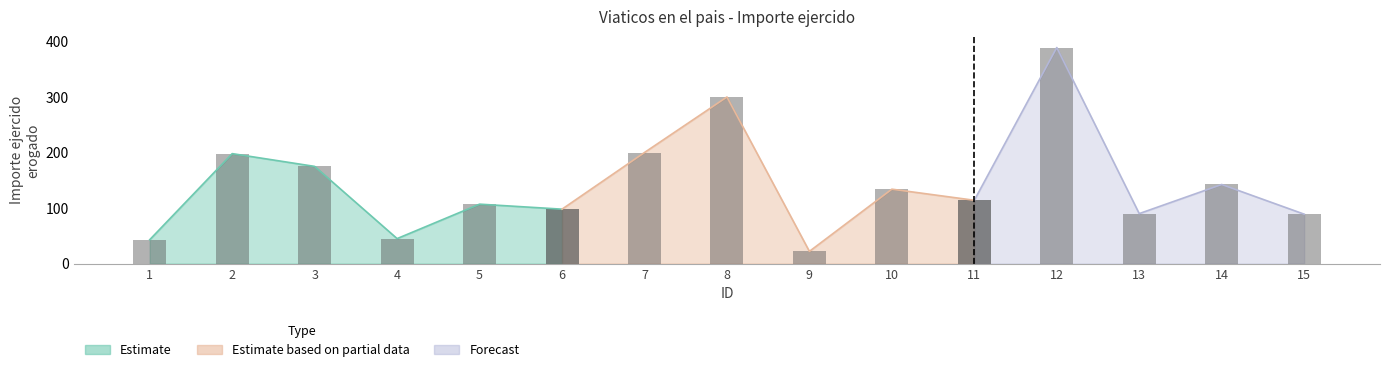

What is the sum of the values at 15 and 6?

187.0